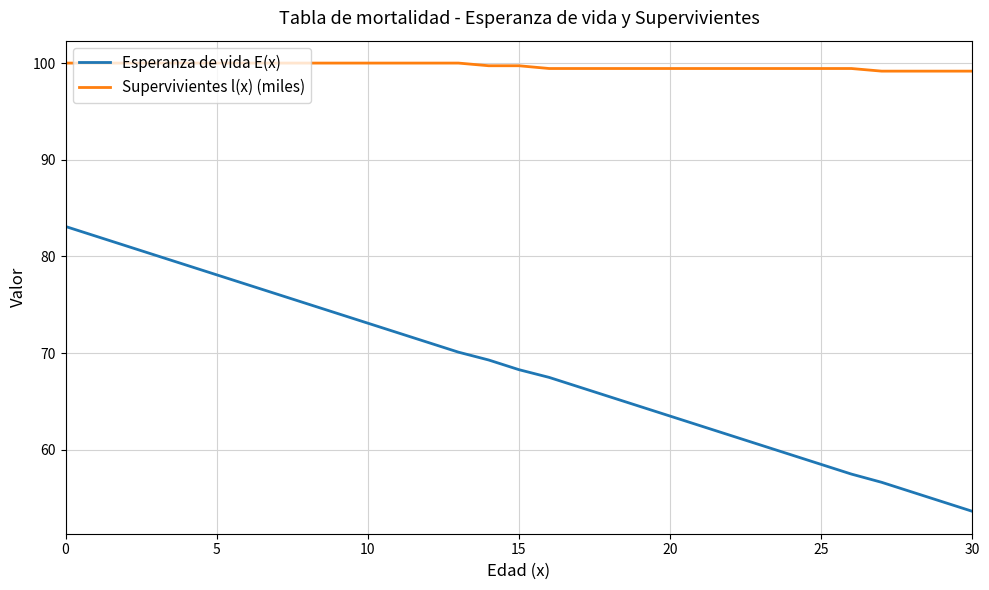

What is the maximum value shown in the chart?

100.0